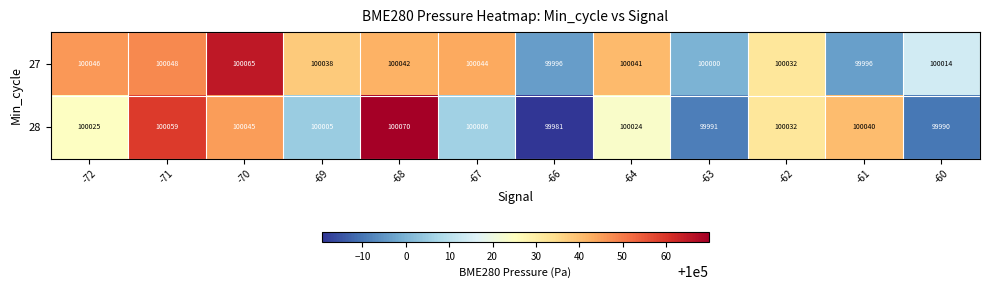

Reading left to right, extract all data points from this chart.

27: -72=100046	-71=100048	-70=100065	-69=100038	-68=100042	-67=100044	-66=99996	-64=100041	-63=100000	-62=100032	-61=99996	-60=100014
28: -72=100025	-71=100059	-70=100045	-69=100005	-68=100070	-67=100006	-66=99981	-64=100024	-63=99991	-62=100032	-61=100040	-60=99990